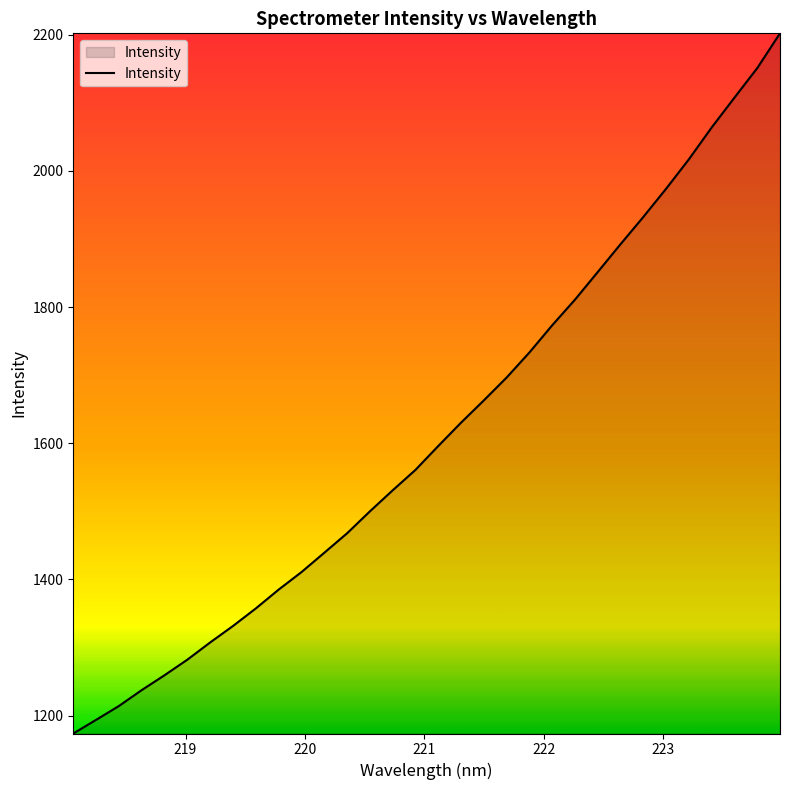

What is the greatest value displayed?

2201.9